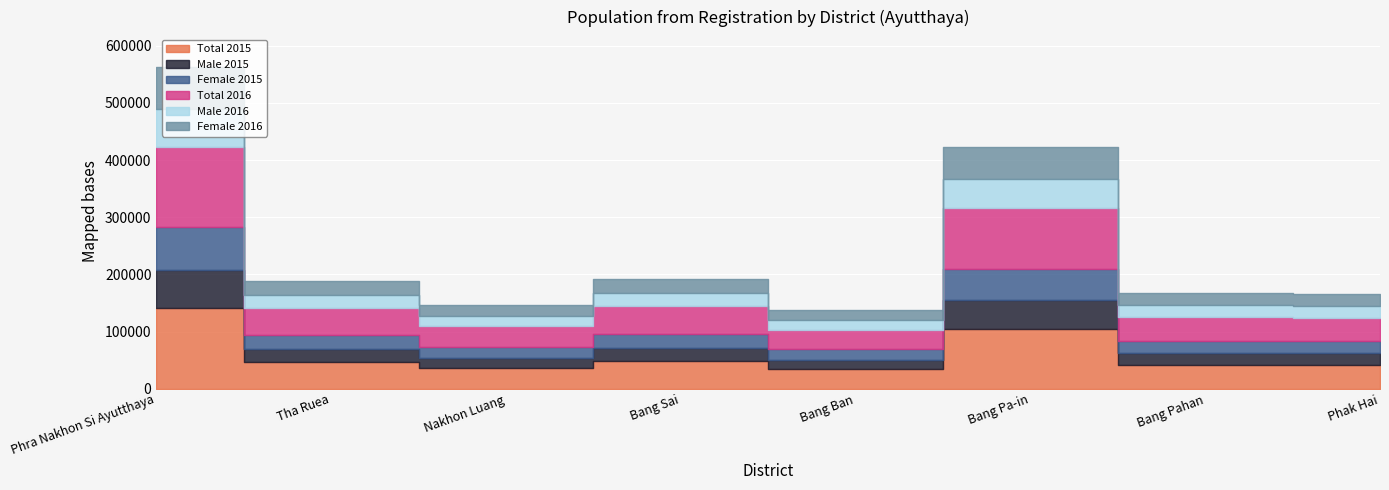

Where is Male 2015 nearest to the value 42049?

Bang Pa-in